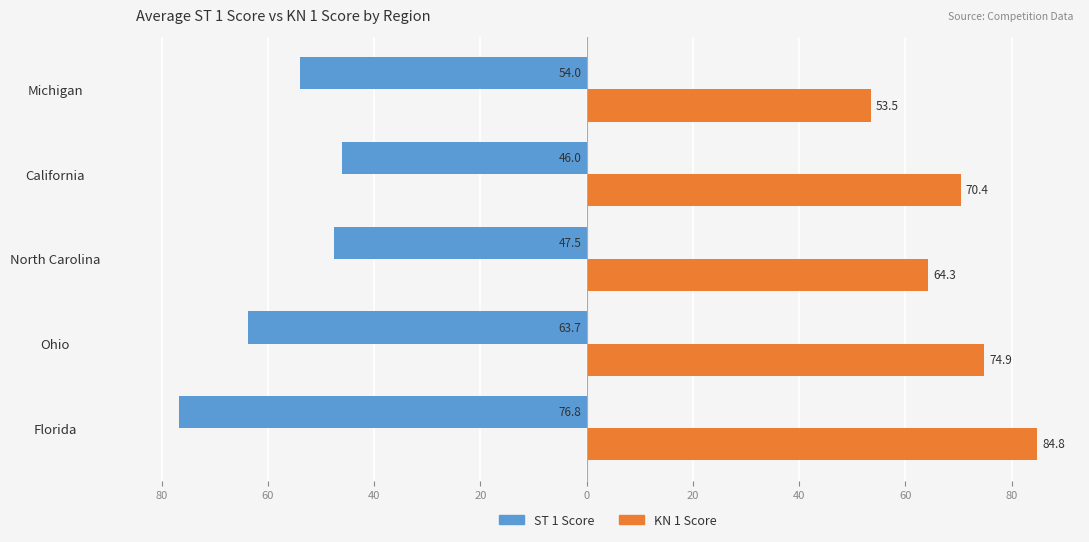

Which series has the widest spread of values?

KN 1 Score